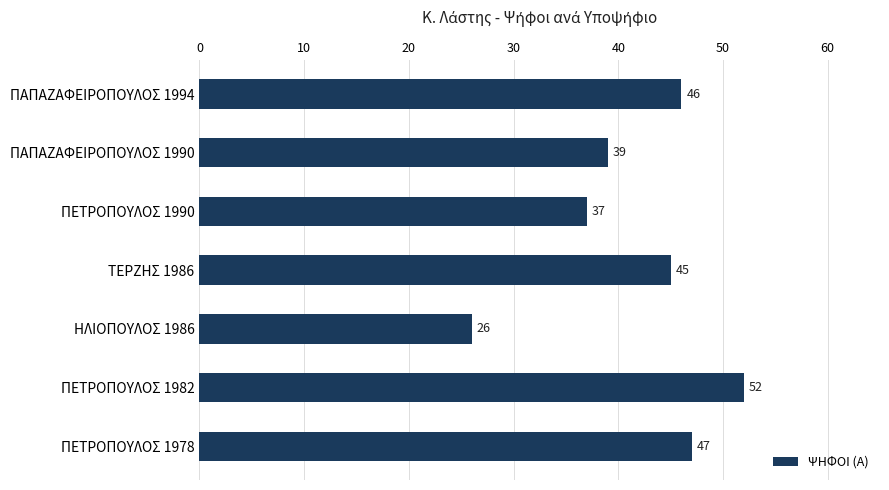

What is the average value?

42